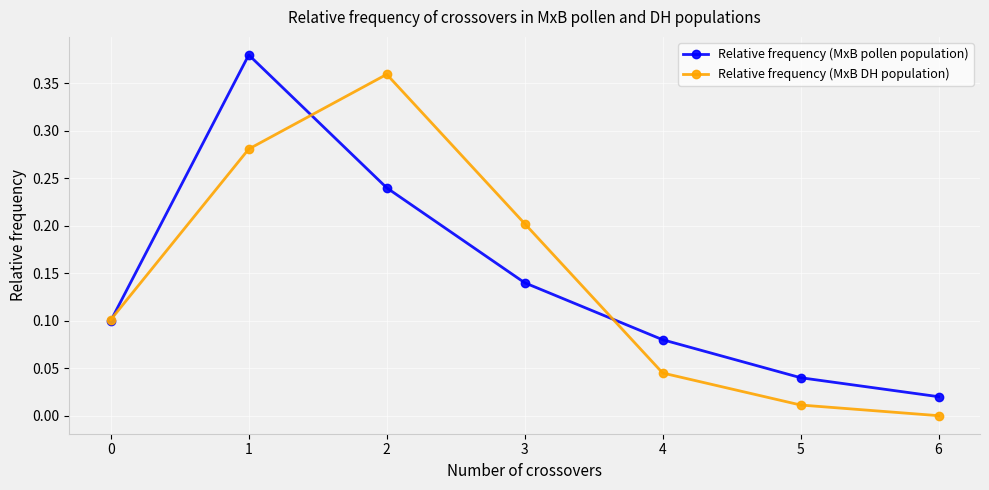

Which label corresponds to the smallest value in the chart?

6